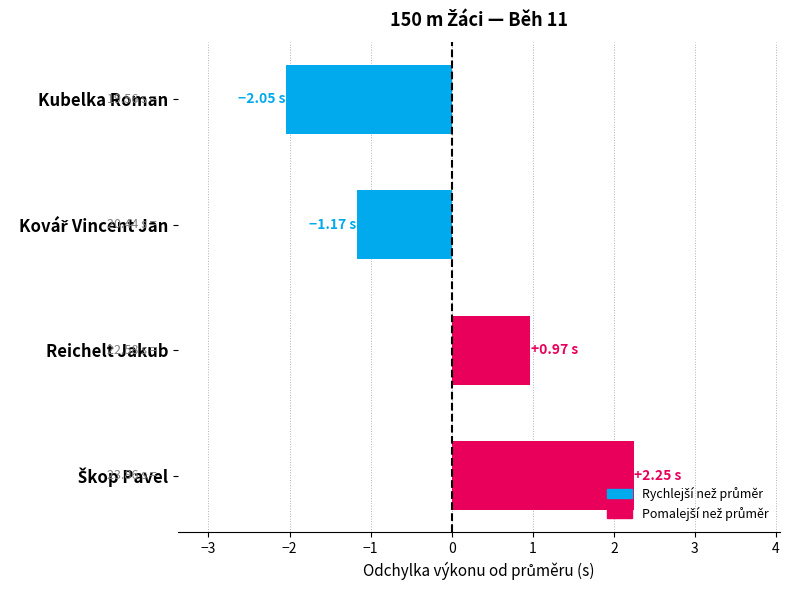

At which label is the value closest to 0?

Reichelt Jakub